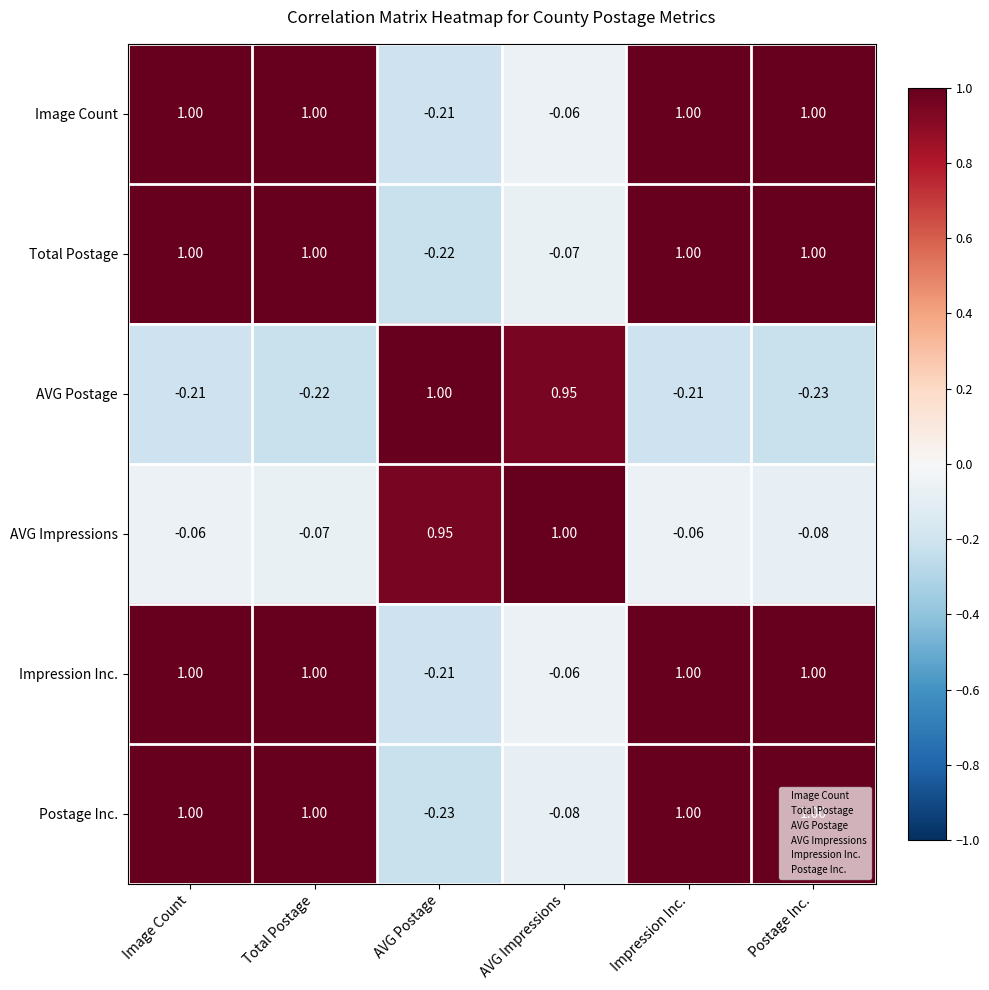

At which label does Impression Inc. reach its minimum?

AVG Postage